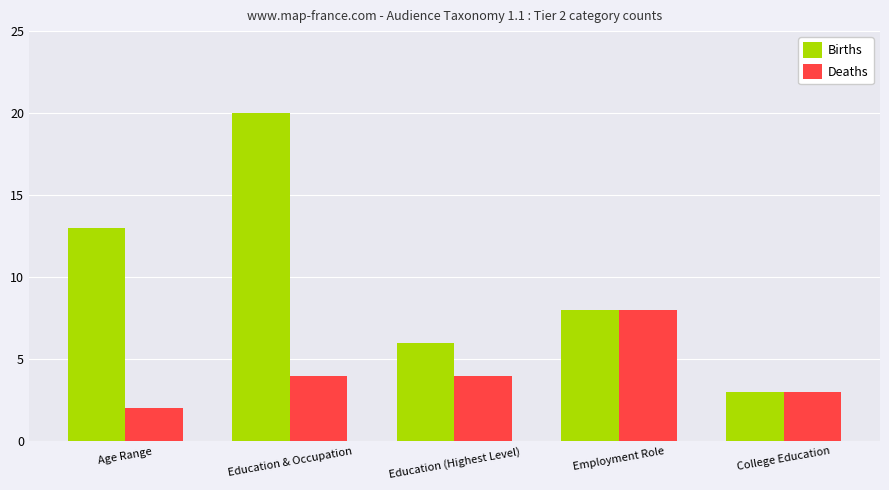

Which series has the largest range (max minus min)?

Births